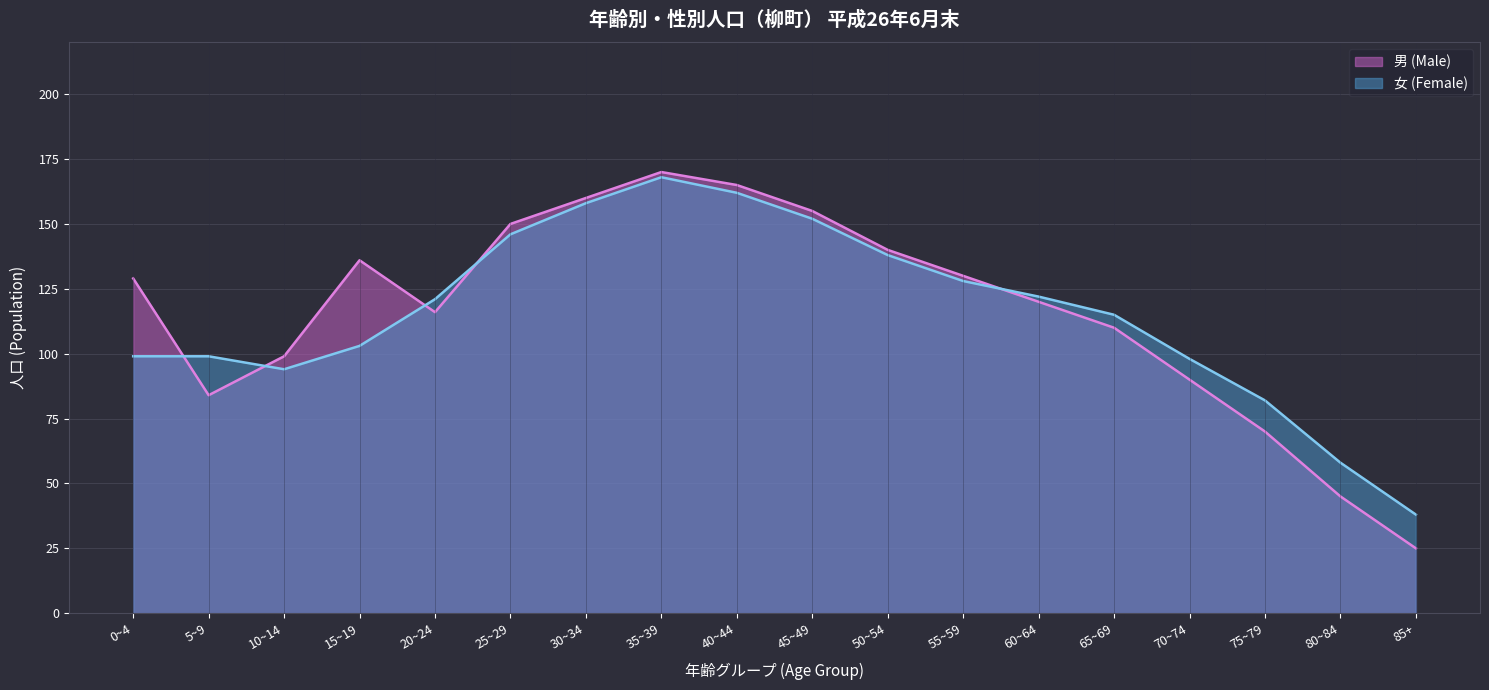

What is the difference between the highest and lowest values at 15~19?

33